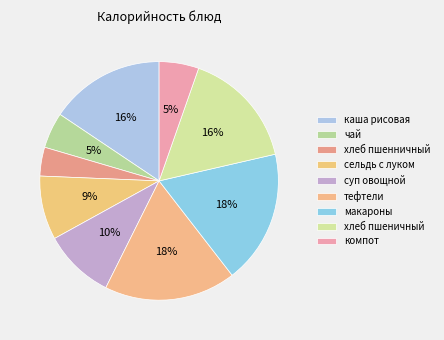

What is the ratio of the value at хлеб пшеничный to the value at компот?

3.0